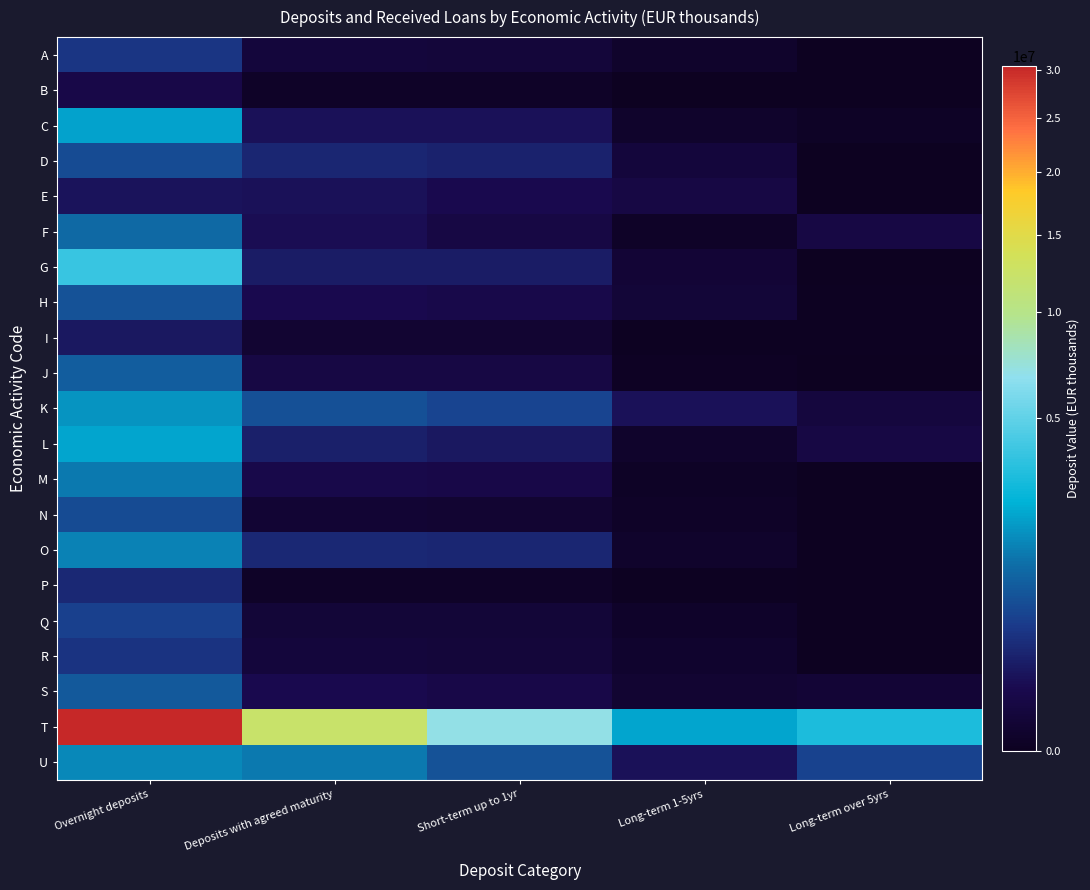

What is the total value across all series at Short-term up to 1yr?

9517460